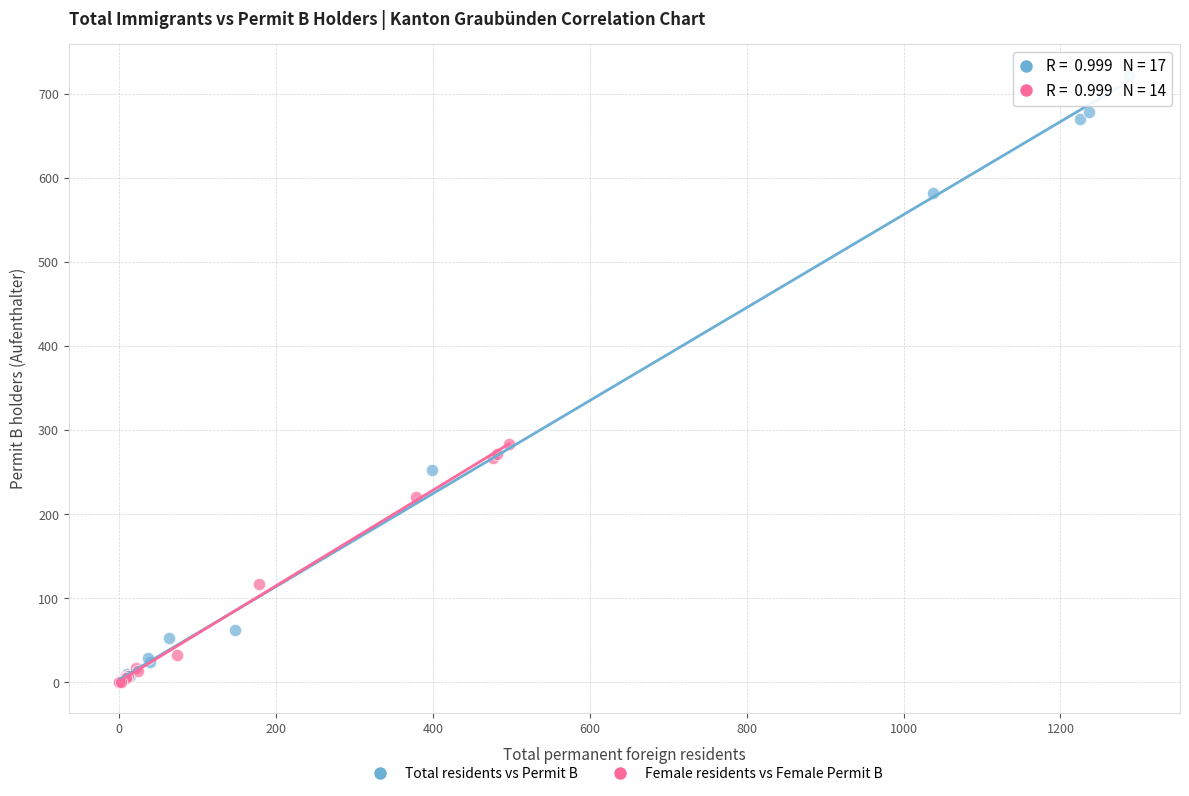

Which series reaches the maximum Y coordinate?

Total residents vs Permit B